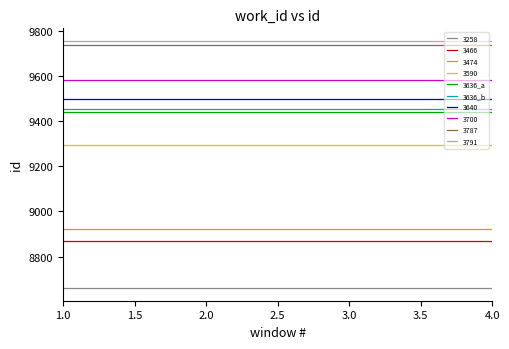

The value of 3636_b at 3.0 is 9453. True or false?

True